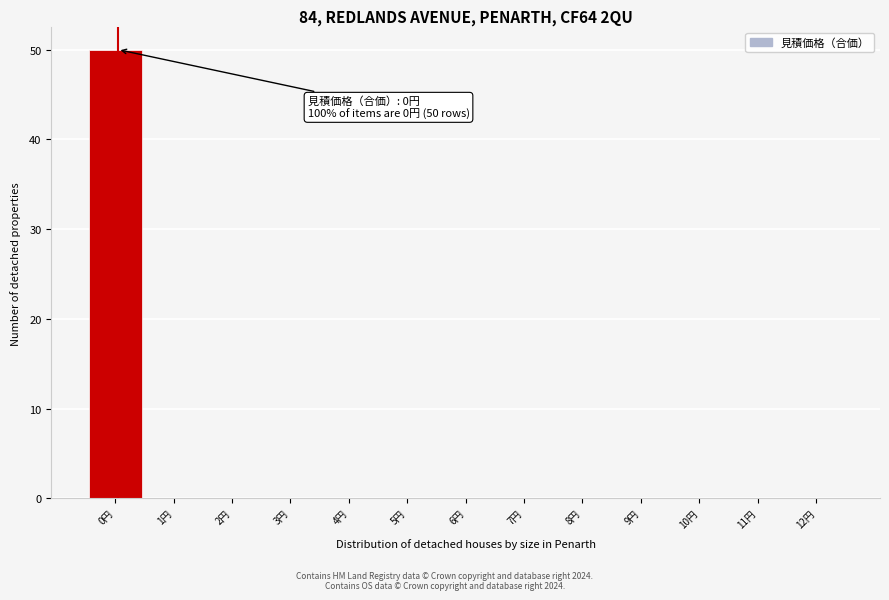

Reading left to right, transcribe all the data shown in this chart.

0円=50	1円=0	2円=0	3円=0	4円=0	5円=0	6円=0	7円=0	8円=0	9円=0	10円=0	11円=0	12円=0